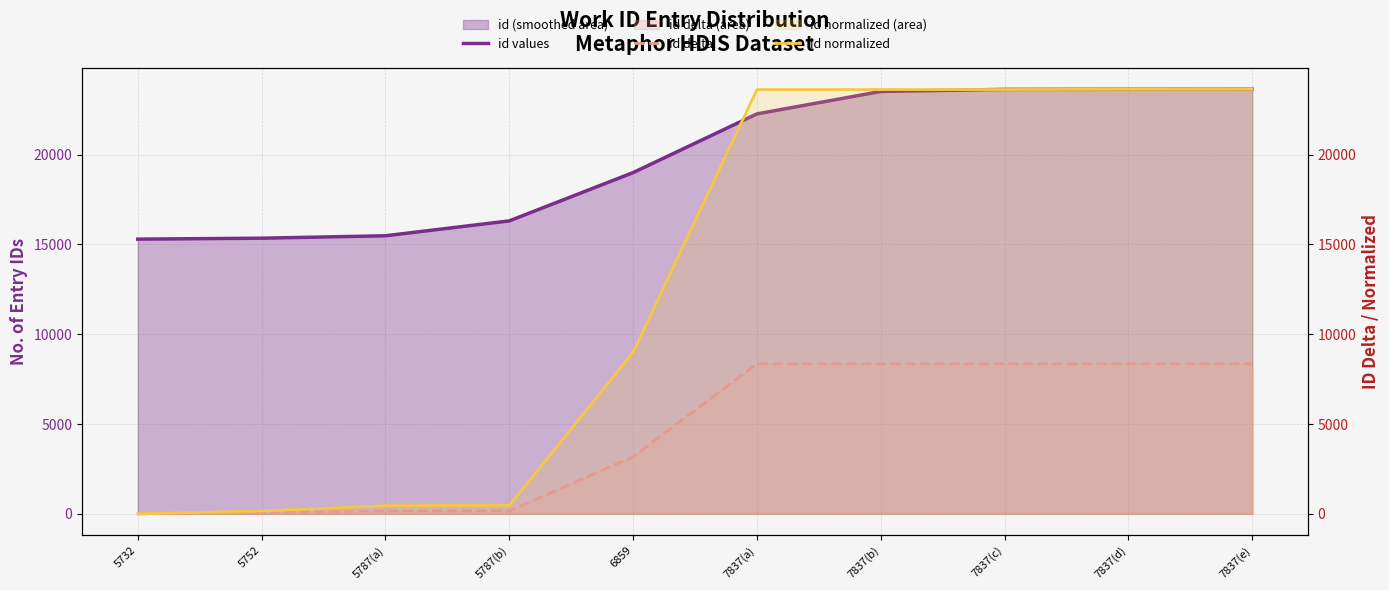

At how many categories does at least one series exceed 10019?

10